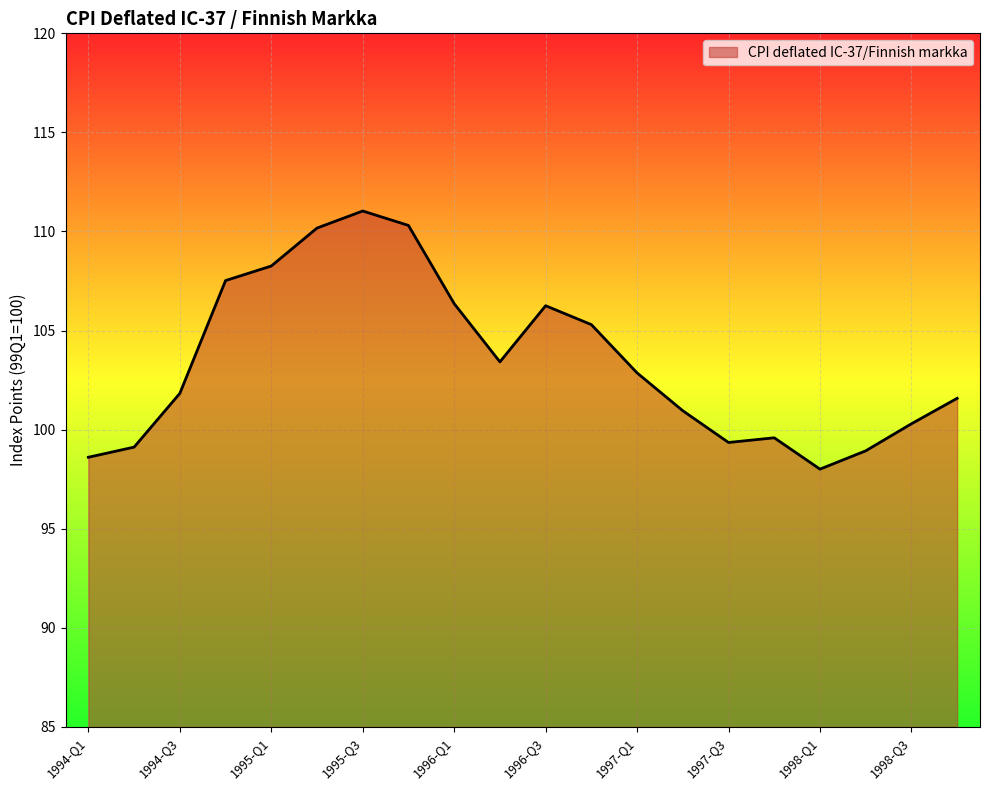

What is the minimum value shown in the chart?

98.0